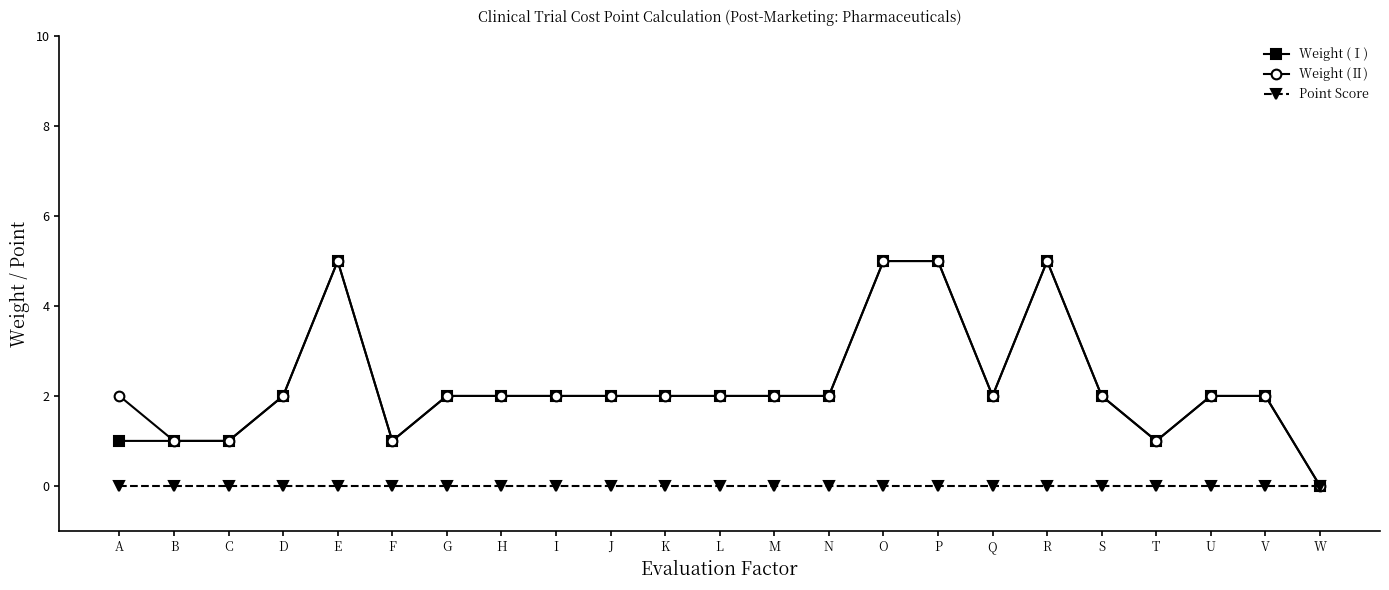

How many positive values does the Weight (Ⅰ) series have?

22